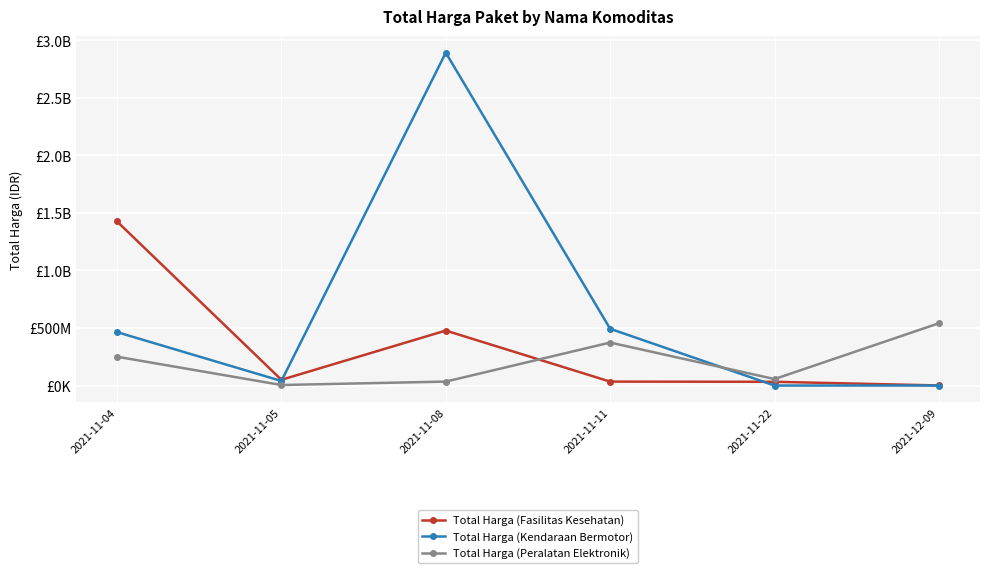

Which label corresponds to the largest value in the chart?

2021-11-08